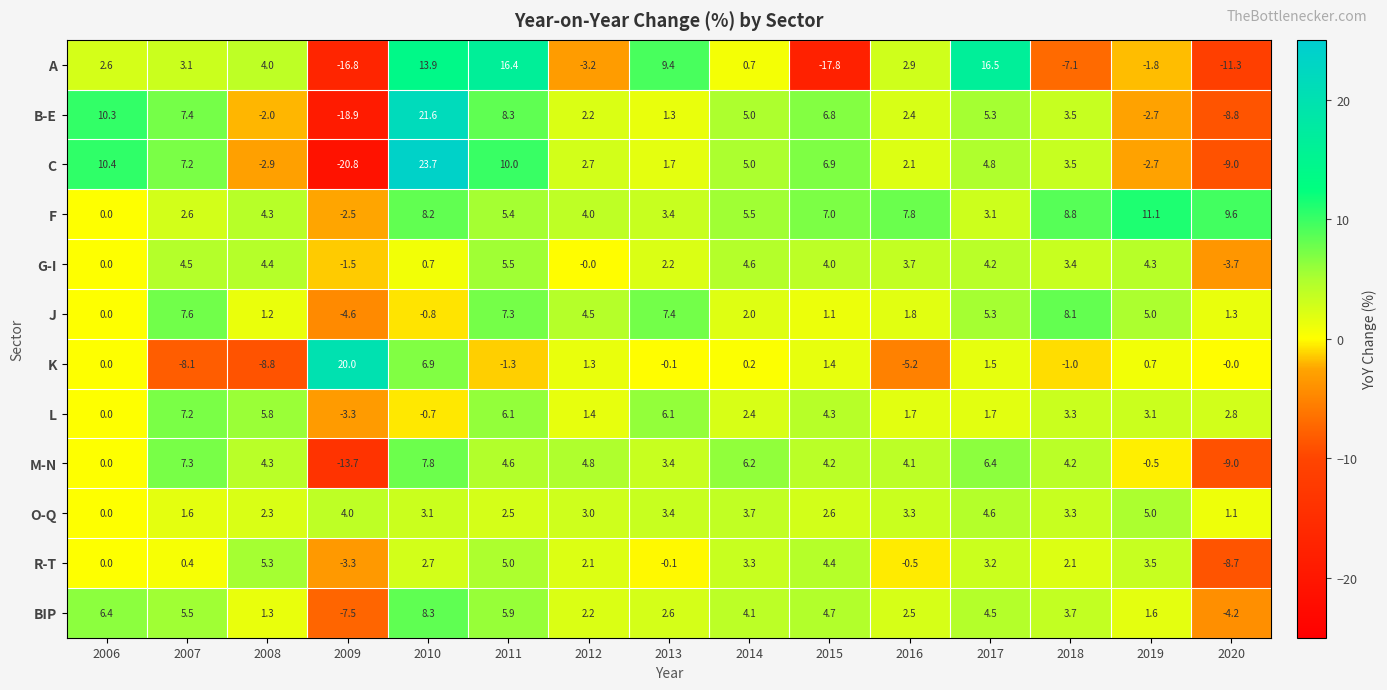

How many values in the R-T series exceed 2?

9